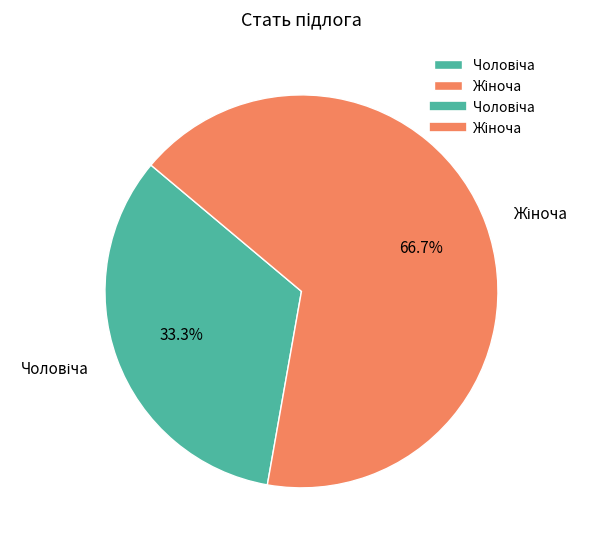

Does any single category account for the majority?

Yes